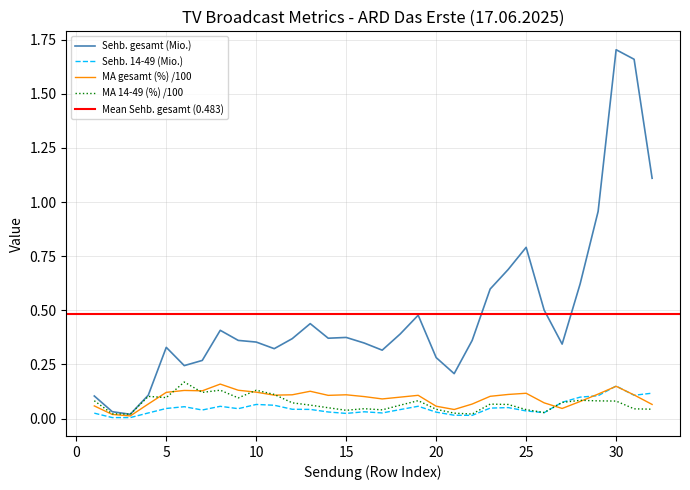

Count the number of data series in this chart.

4